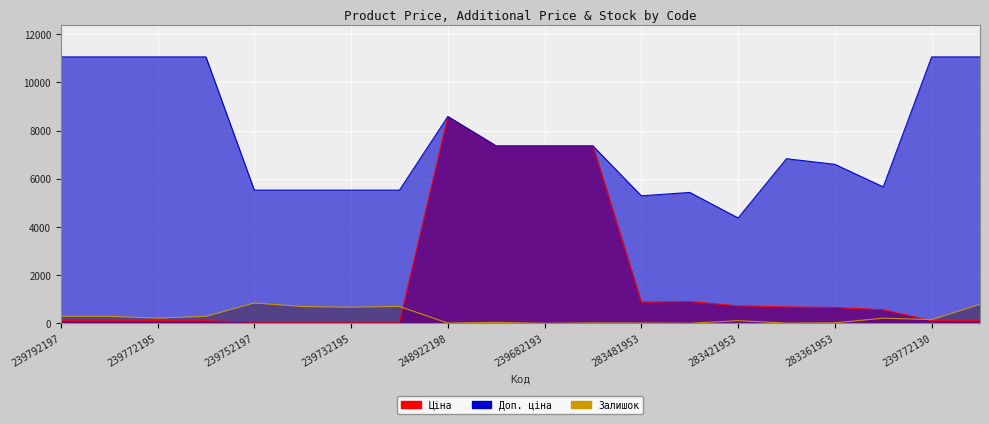

The Ціна series shows 110.5 at 239772195. True or false?

True